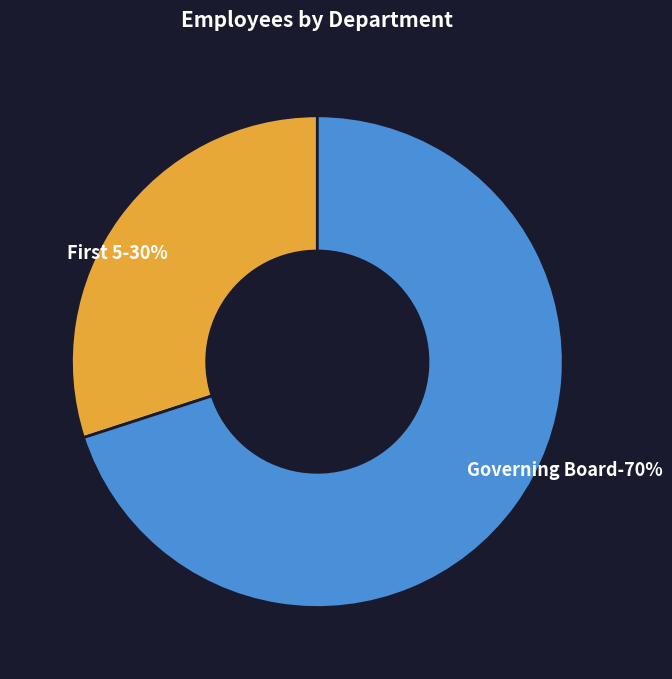

How many segments does this pie chart have?

2